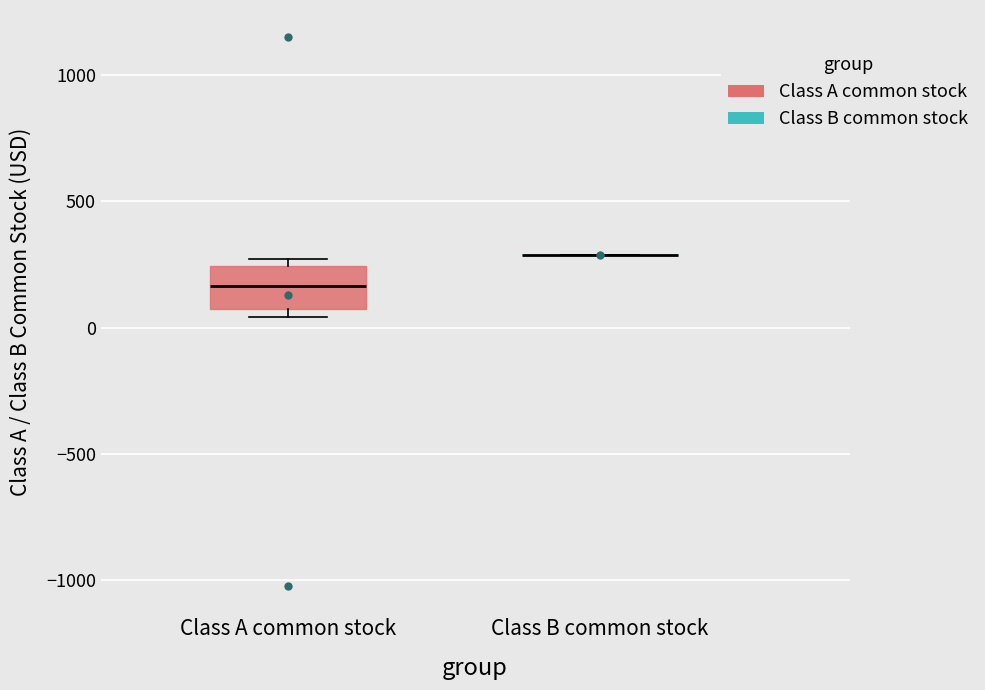

Reading left to right, read every box against the y-axis: the position of its median line, the range the box covers, and the ends of its whiskers. The values are not printed on the chart, so give them approximately, as read against the axis.

Class A common stock: median 150, box 50 to 250, whiskers 50 (just below the box's lower edge) to 250 (just above the box's upper edge)
Class B common stock: box collapsed to a line at 300, whiskers 300 to 300